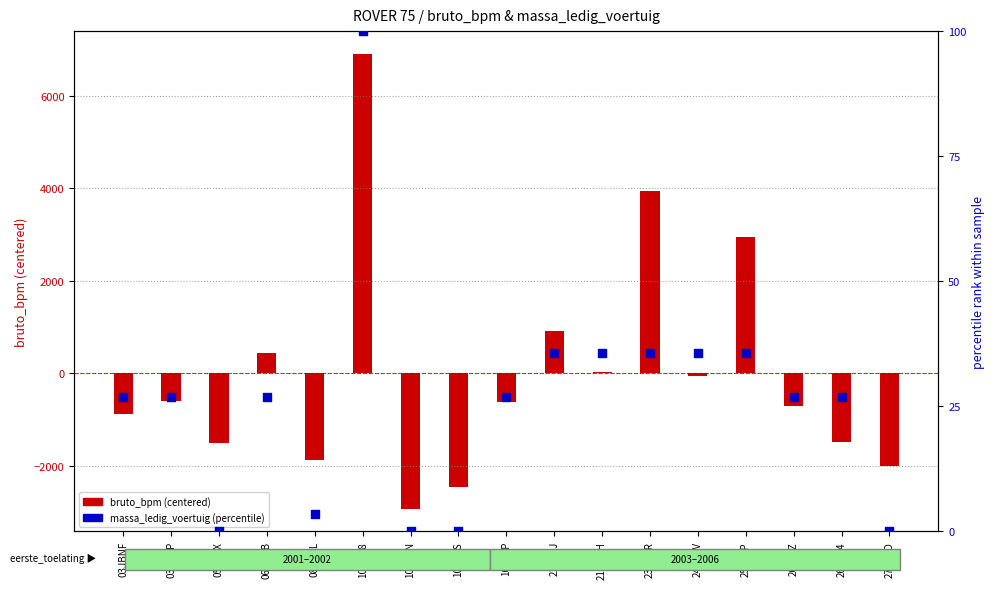

Which series reaches the minimum Y coordinate?

bruto_bpm (centered)